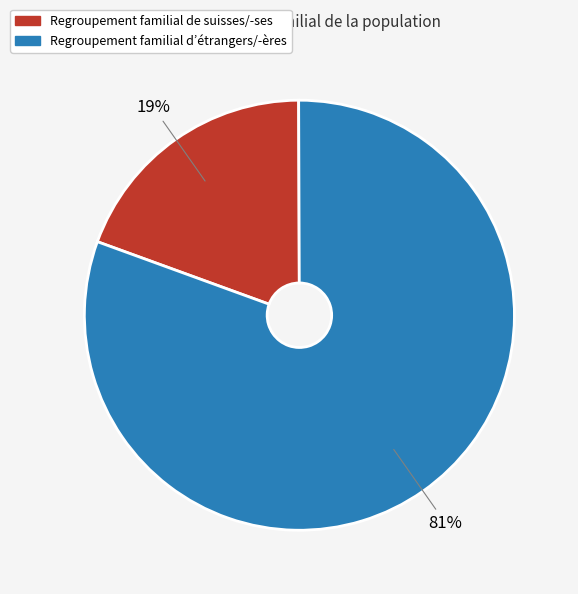

To the nearest percent, what is the average slice percentage?

50%